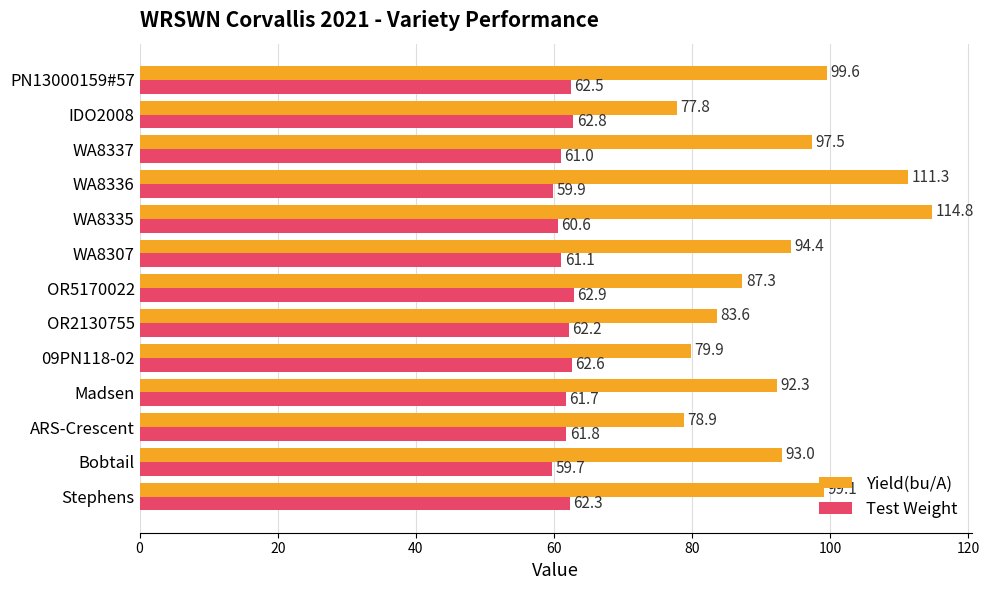

Between Stephens and WA8335, which series saw the biggest shift?

Yield(bu/A)